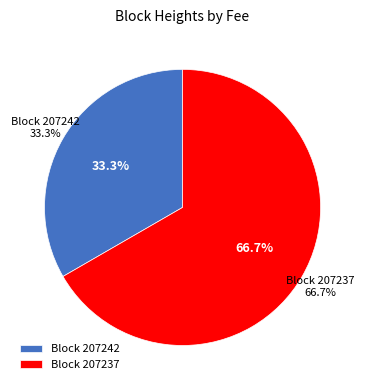

Do 207237 and 207242 together represent more than half of the pie?

Yes